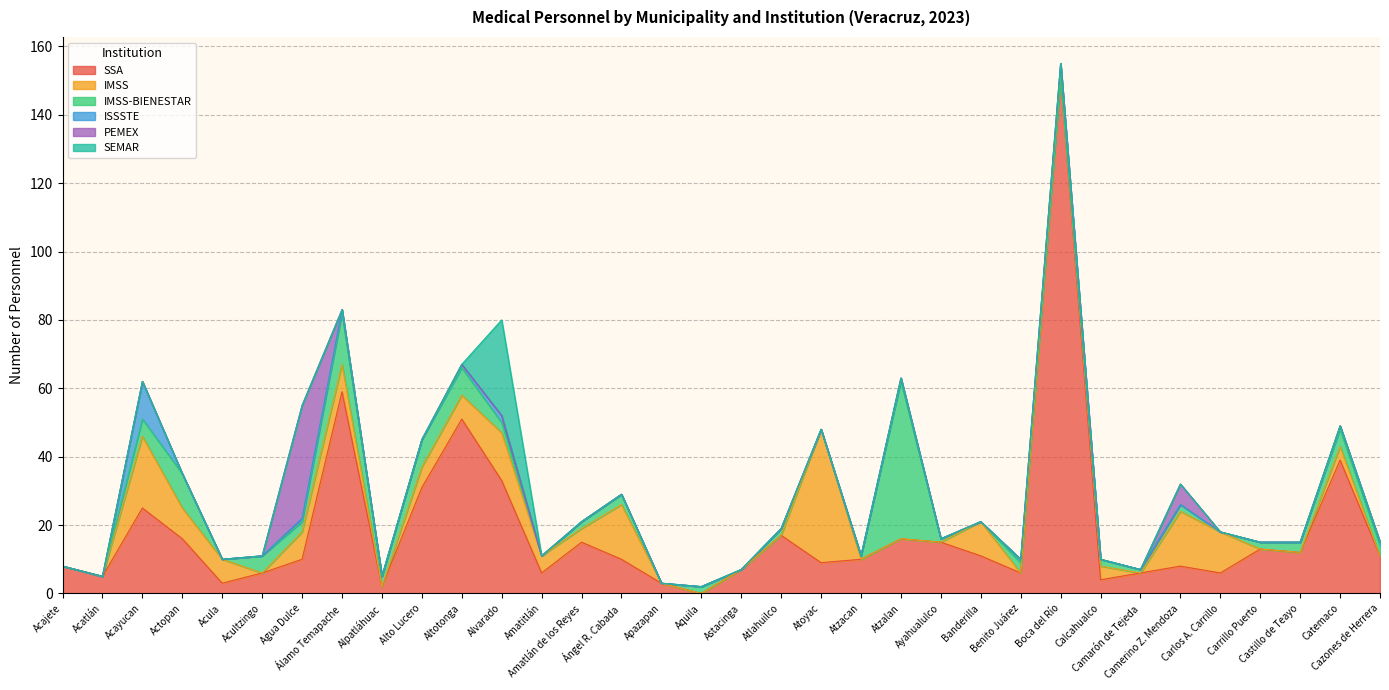

Count the number of data series in this chart.

6